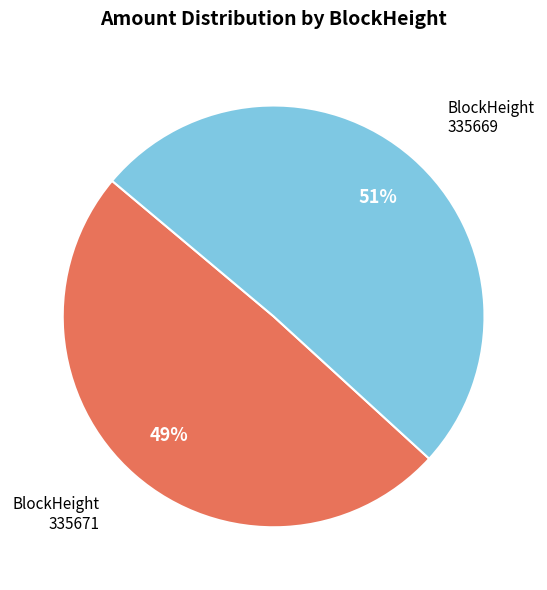

Which category has the smallest portion of the pie?

BlockHeight 335671